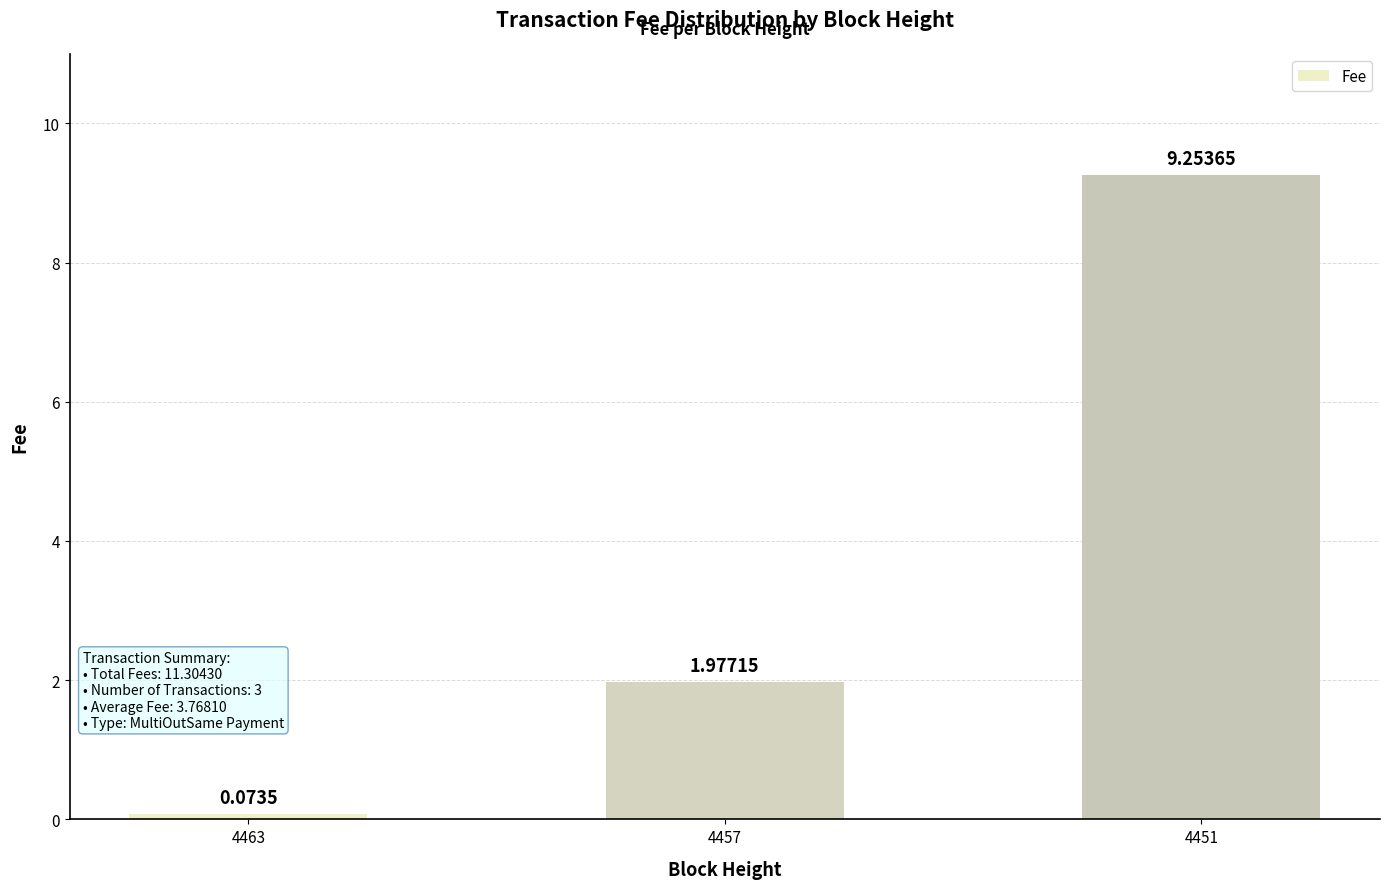

What is the difference between the maximum and minimum values?

9.2